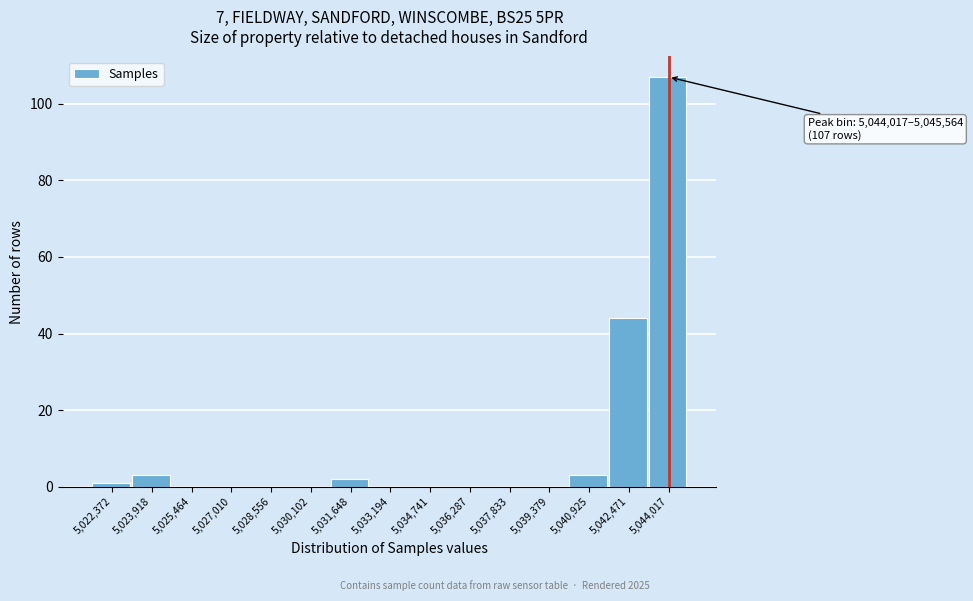

Reading right to left, transcribe all the data shown in this chart.

5,044,017=107	5,042,471=44	5,040,925=3	5,039,379=0	5,037,833=0	5,036,287=0	5,034,741=0	5,033,194=0	5,031,648=2	5,030,102=0	5,028,556=0	5,027,010=0	5,025,464=0	5,023,918=3	5,022,372=1